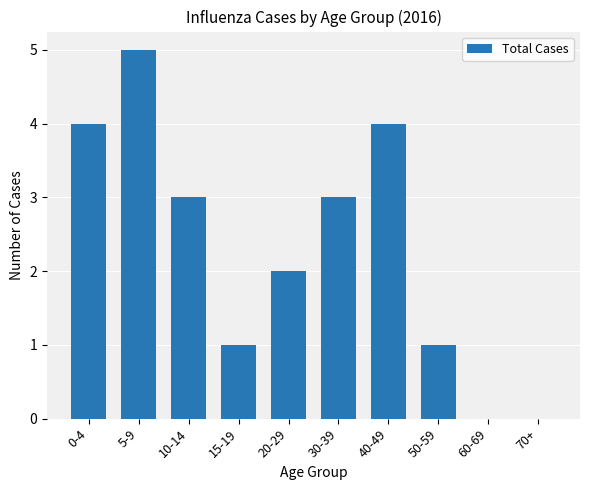

Are the bars horizontal?

No